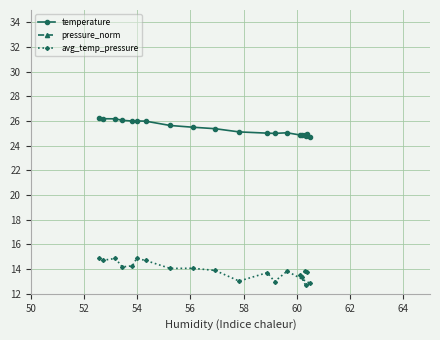

What is the difference between the maximum and minimum values in the avg_temp_pressure series?

2.3